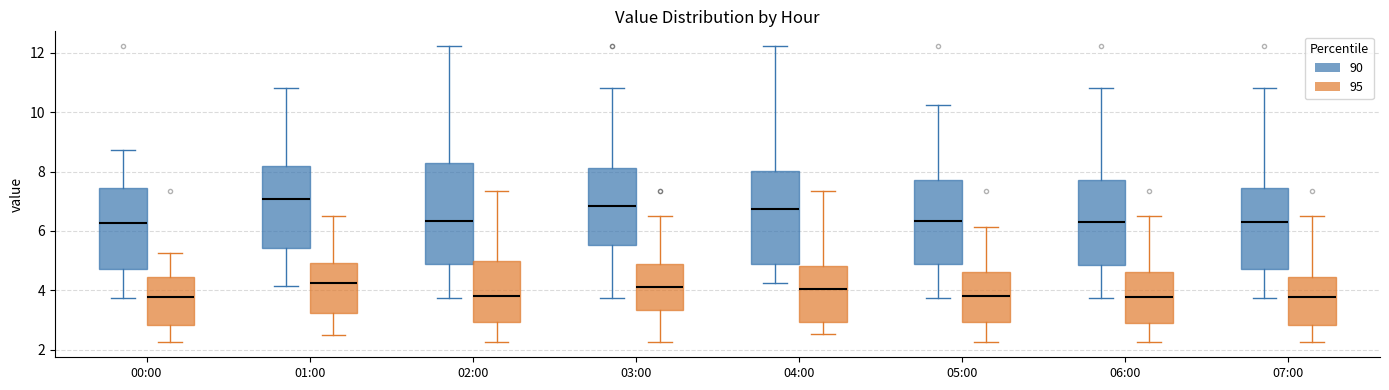

Comparing the boxes themselves (not the whiskers), which one is the tallest?

02:00 (90)